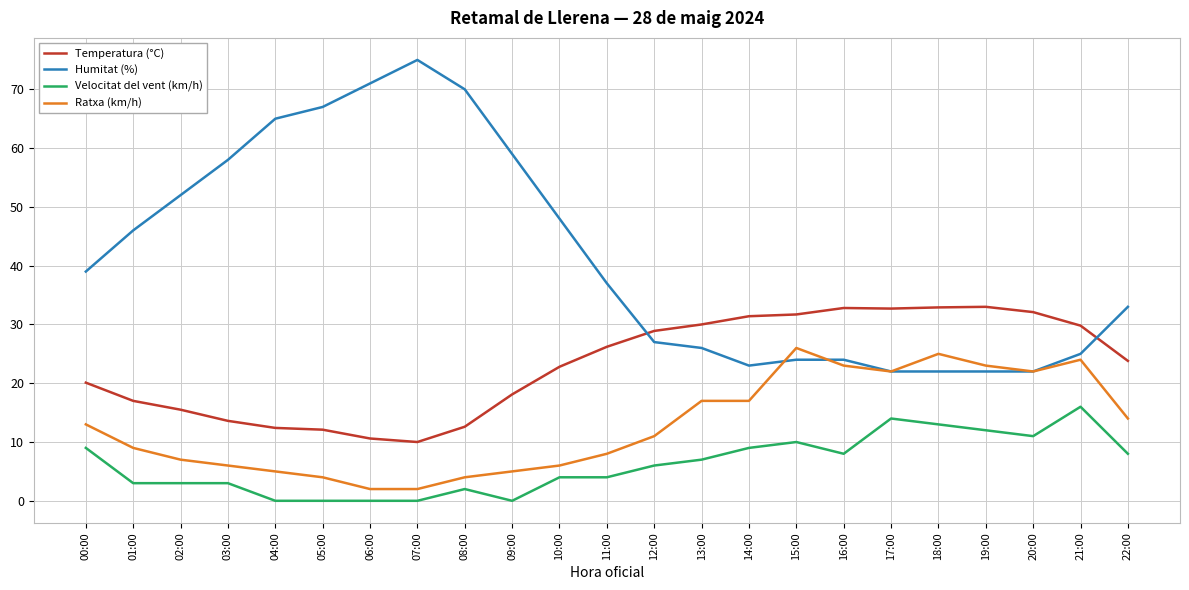

Which series has the largest total across all categories?

Humitat (%)